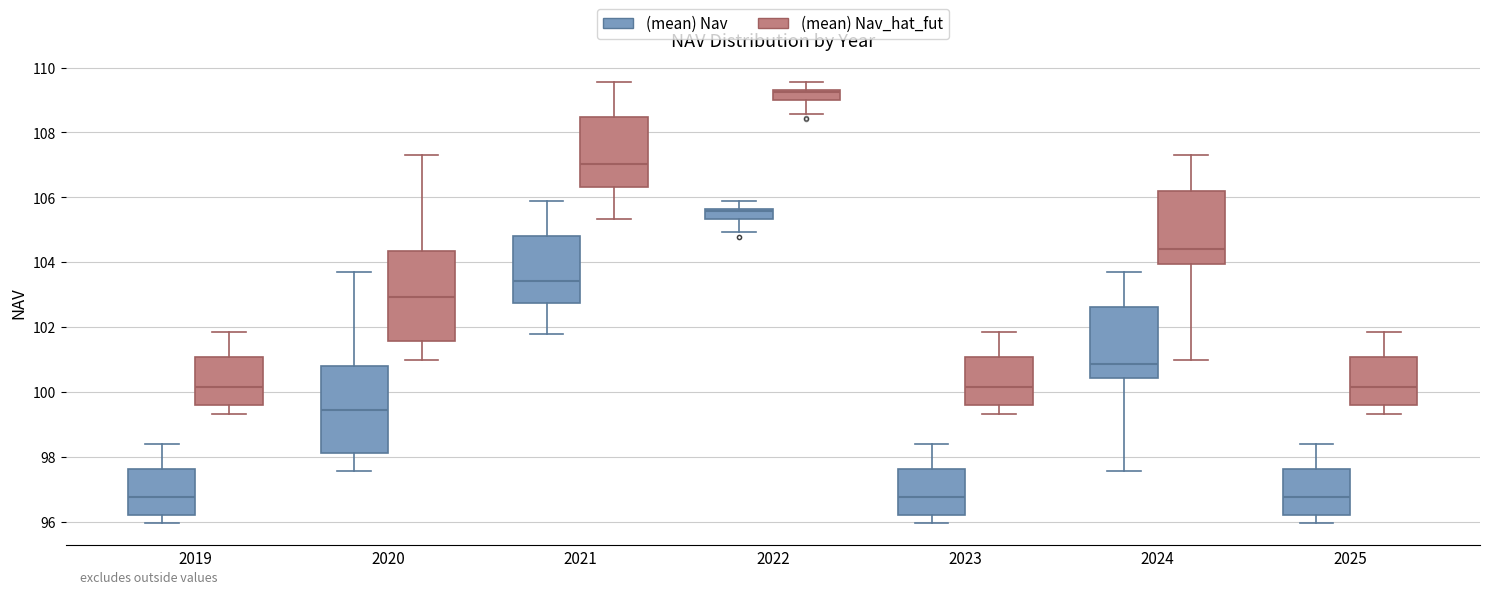

Reading left to right, transcribe this box plot: for each box, give where its median line is, the range the box spans, and where its two whiskers end, as read against the y-axis. The values are not printed on the chart, so give them approximately, as read against the axis.

2019 ((mean) Nav): median 96.8, box 96.2 to 97.6, whiskers 96.0 to 98.4
2019 ((mean) Nav_hat_fut): median 100.2, box 99.6 to 101.0, whiskers 99.4 to 101.8
2020 ((mean) Nav): median 99.4, box 98.2 to 100.8, whiskers 97.6 to 103.8
2020 ((mean) Nav_hat_fut): median 103.0, box 101.6 to 104.4, whiskers 101.0 to 107.4
2021 ((mean) Nav): median 103.4, box 102.8 to 104.8, whiskers 101.8 to 105.8
2021 ((mean) Nav_hat_fut): median 107.0, box 106.4 to 108.4, whiskers 105.4 to 109.6
2022 ((mean) Nav): median 105.6 (just below the box's upper edge), box 105.4 to 105.6, whiskers 105.0 to 105.8
2022 ((mean) Nav_hat_fut): median 109.2, box 109.0 to 109.4, whiskers 108.6 to 109.6
2023 ((mean) Nav): median 96.8, box 96.2 to 97.6, whiskers 96.0 to 98.4
2023 ((mean) Nav_hat_fut): median 100.2, box 99.6 to 101.0, whiskers 99.4 to 101.8
2024 ((mean) Nav): median 100.8, box 100.4 to 102.6, whiskers 97.6 to 103.8
2024 ((mean) Nav_hat_fut): median 104.4, box 104.0 to 106.2, whiskers 101.0 to 107.4
2025 ((mean) Nav): median 96.8, box 96.2 to 97.6, whiskers 96.0 to 98.4
2025 ((mean) Nav_hat_fut): median 100.2, box 99.6 to 101.0, whiskers 99.4 to 101.8